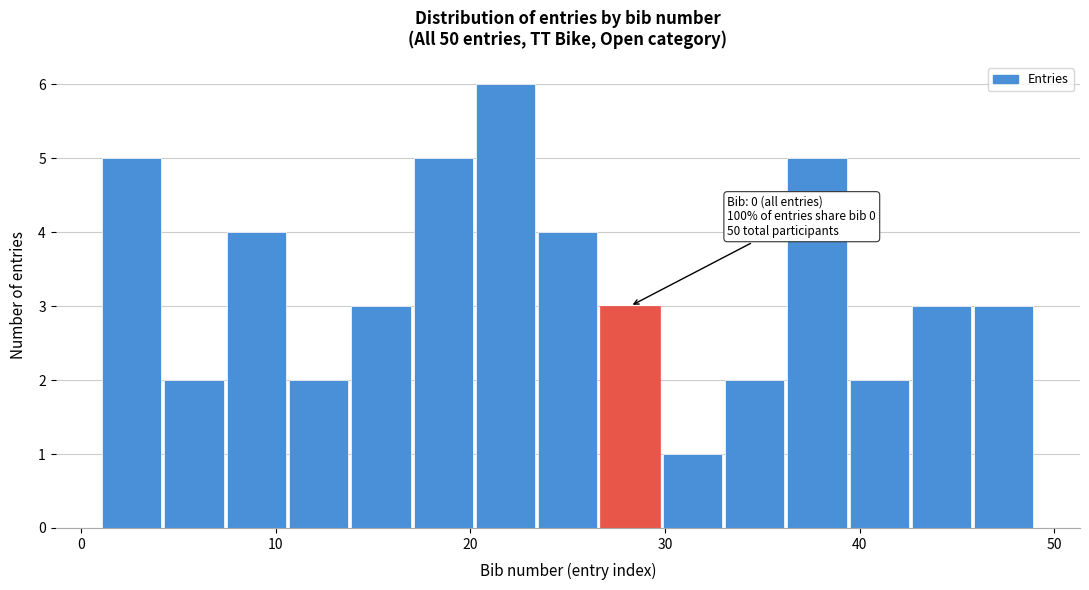

Around what value on the x-axis is the tallest bar? Give the approximate position of its centre, as read against the axis.

22